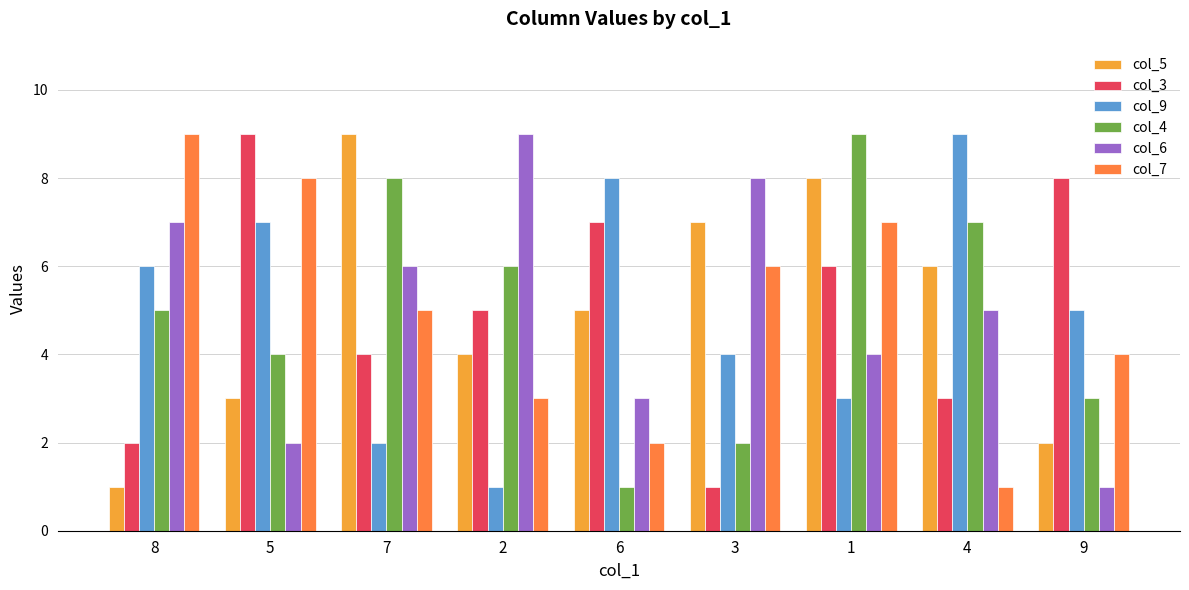

Does the chart contain stacked bars?

No